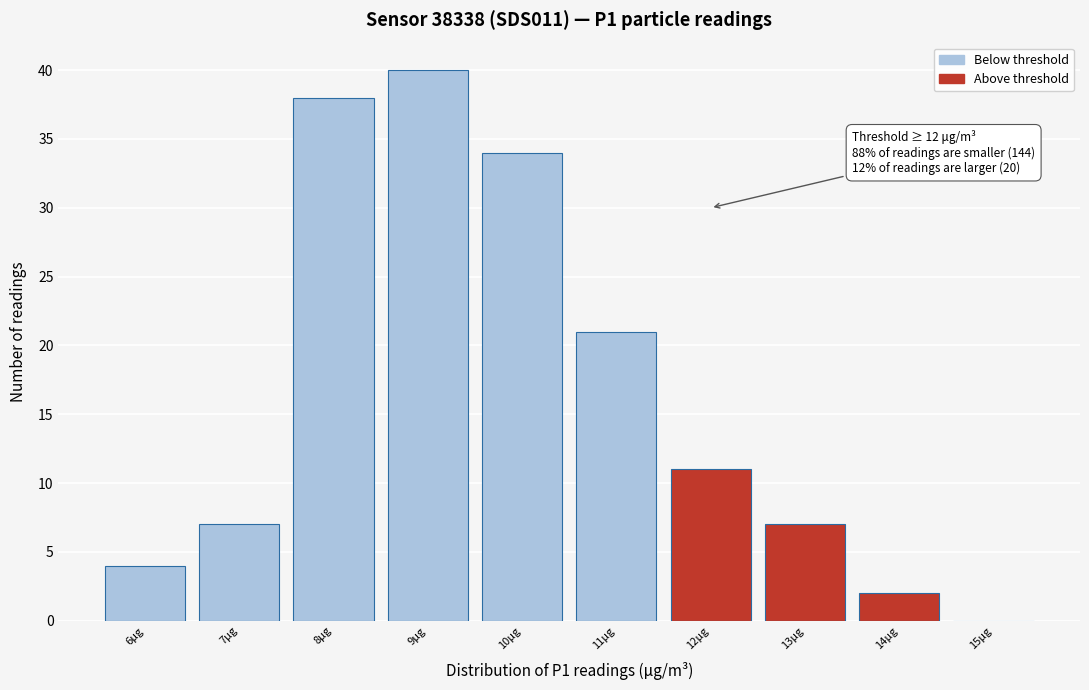

Reading left to right, list all the values displayed in this chart.

6μg=4	7μg=7	8μg=38	9μg=40	10μg=34	11μg=21	12μg=11	13μg=7	14μg=2	15μg=0